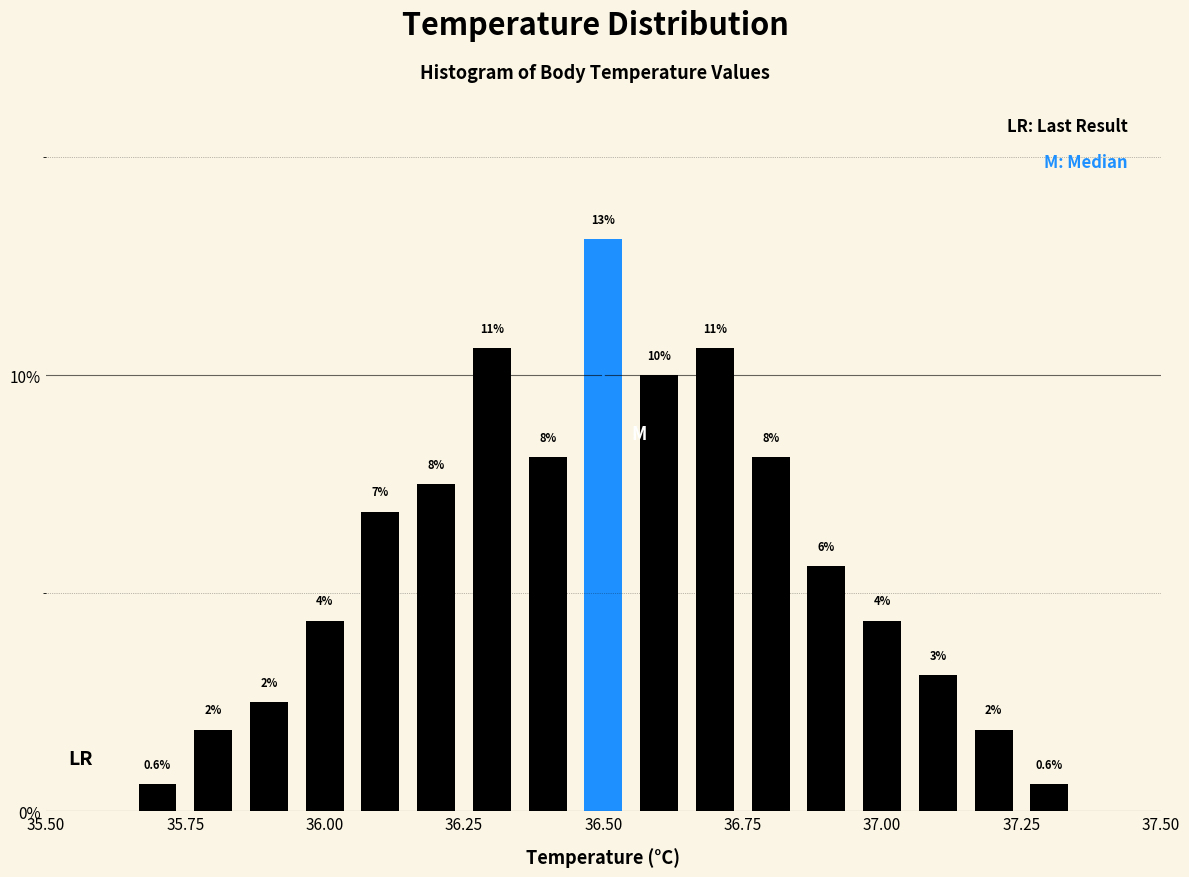

Around what value on the x-axis is the tallest bar? Give the approximate position of its centre, as read against the axis.

36.50